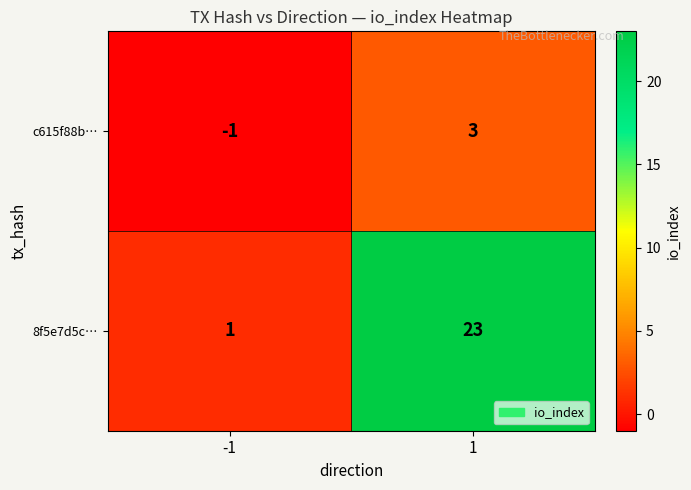

Count the number of categories in the chart.

2